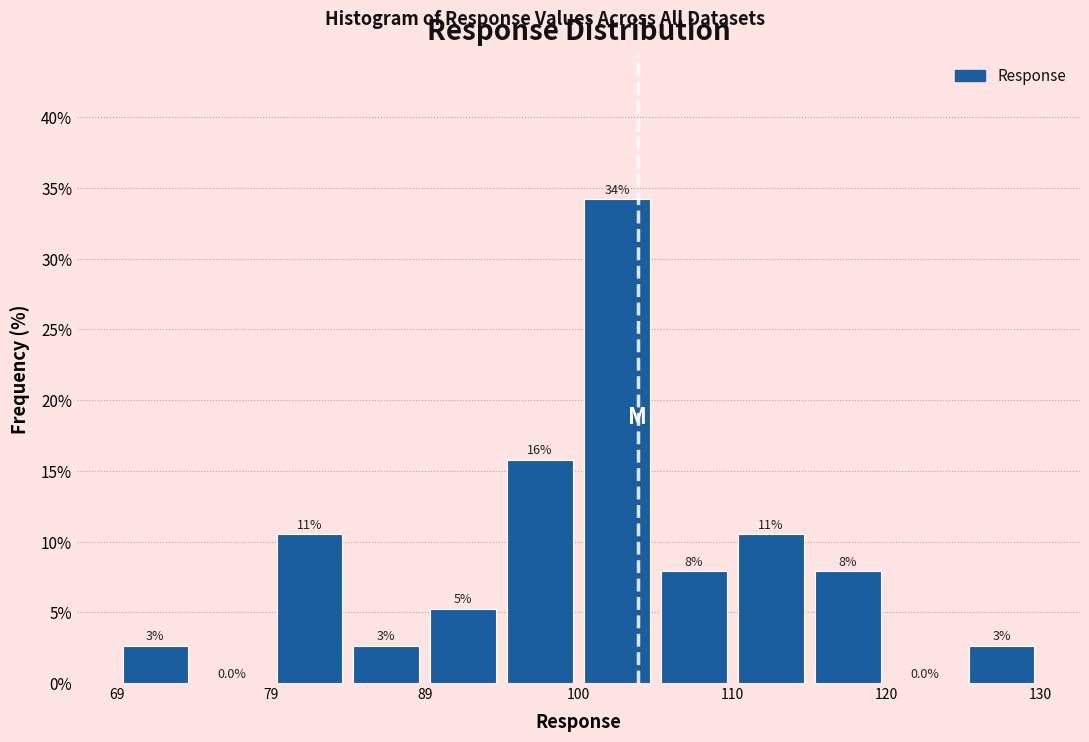

Around what value on the x-axis is the tallest bar? Give the approximate position of its centre, as read against the axis.

102